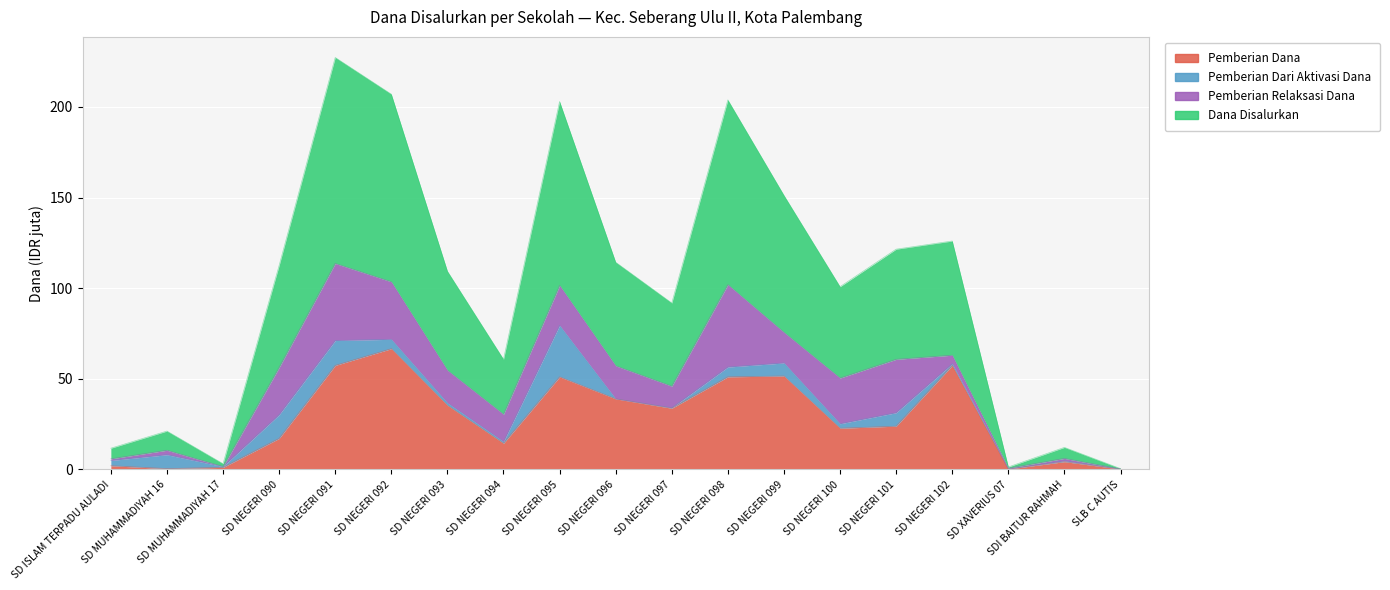

Which category has the lowest value across all series?

SLB C AUTIS